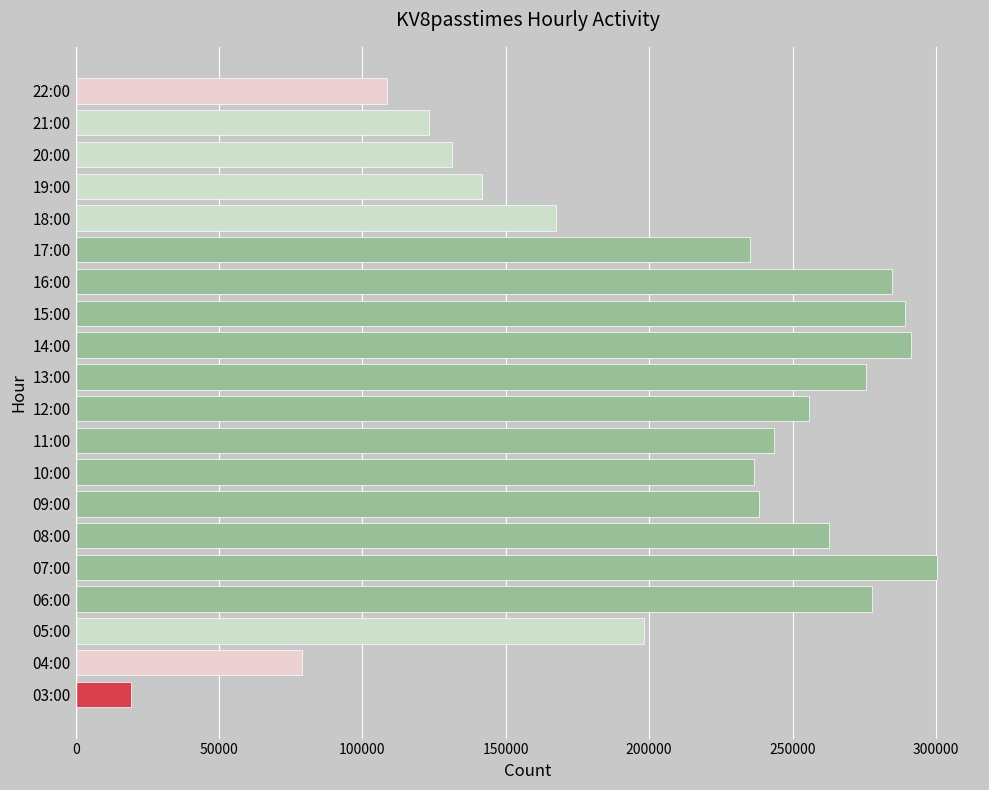

How many distinct data groups are displayed?

1